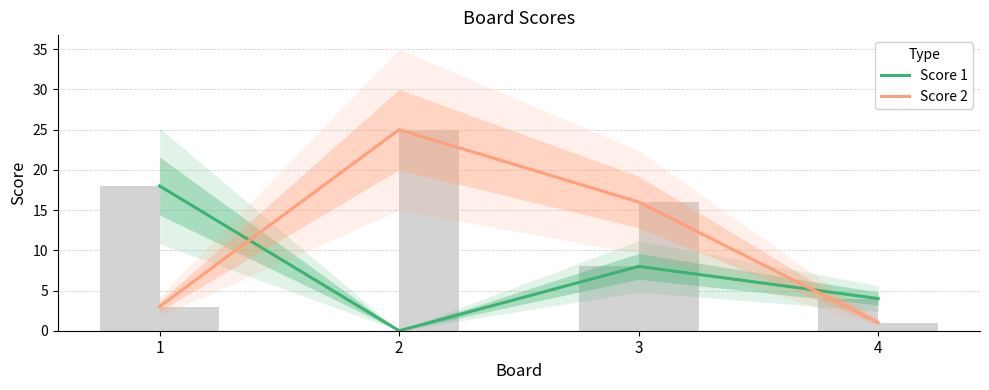

What is the difference between the Score 2 values at 1 and 2?

22